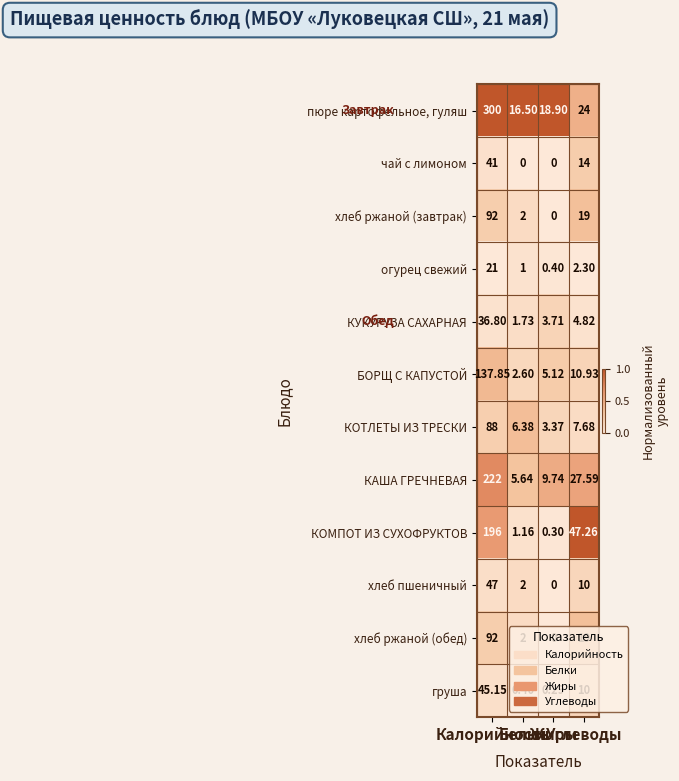

Which series has the largest range (max minus min)?

пюре картофельное, гуляш